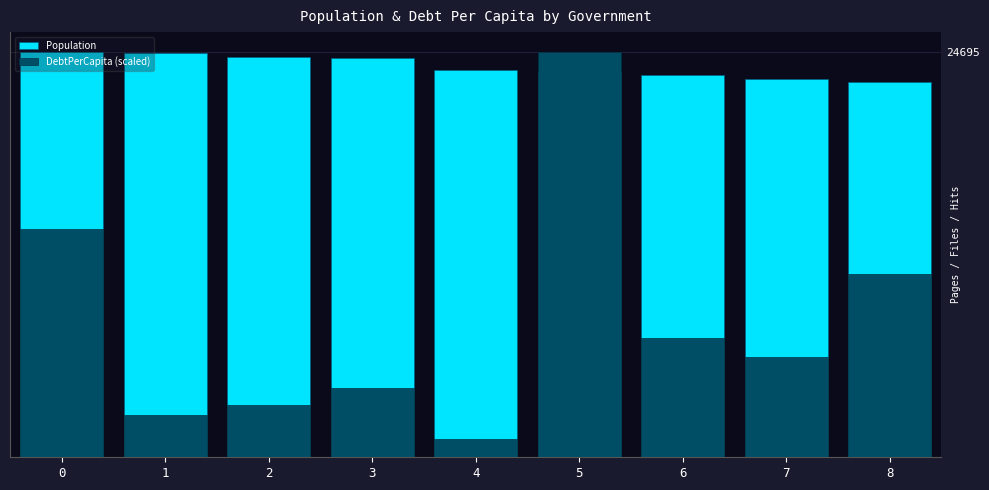

The DebtPerCapita (scaled) series shows 7275.9 at 6. True or false?

True